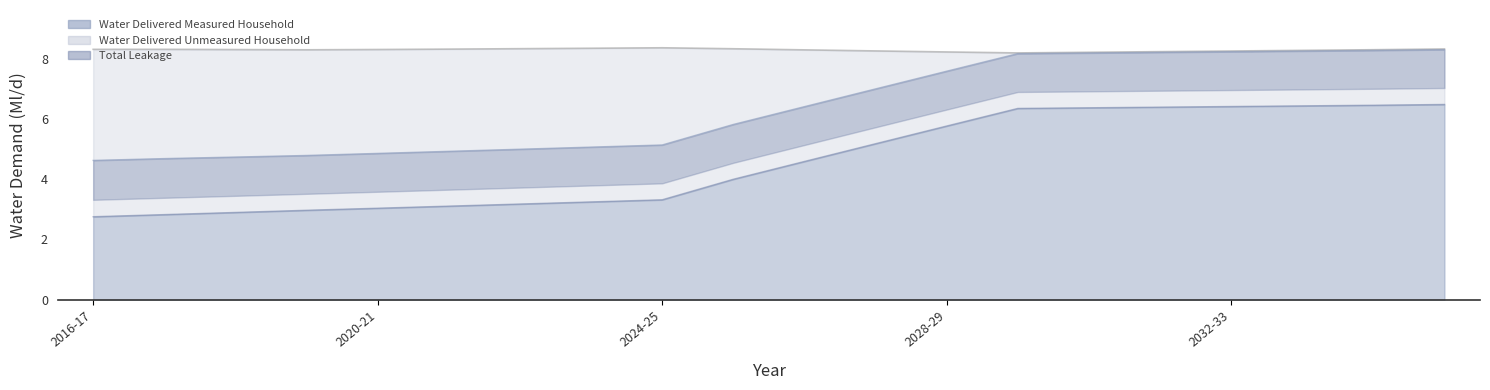

Reading left to right, what are all the values shown in this chart?

Water Delivered Measured Household: 2016-17=2.8	2017-18=2.8	2018-19=2.9	2019-20=3.0	2020-21=3.0	2021-22=3.1	2022-23=3.2	2023-24=3.2	2024-25=3.3	2025-26=4.0	2026-27=4.6	2027-28=5.2	2028-29=5.8	2029-2030=6.4	2030-2031=6.4	2031-2032=6.4	2032-33=6.4	2033-34=6.4	2034-35=6.5	2035-36=6.5
Water Delivered Unmeasured Household: 2016-17=4.6	2017-18=4.7	2018-19=4.7	2019-20=4.8	2020-21=4.9	2021-22=4.9	2022-23=5.0	2023-24=5.1	2024-25=5.1	2025-26=5.8	2026-27=6.4	2027-28=7.0	2028-29=7.6	2029-2030=8.2	2030-2031=8.2	2031-2032=8.2	2032-33=8.2	2033-34=8.3	2034-35=8.3	2035-36=8.3